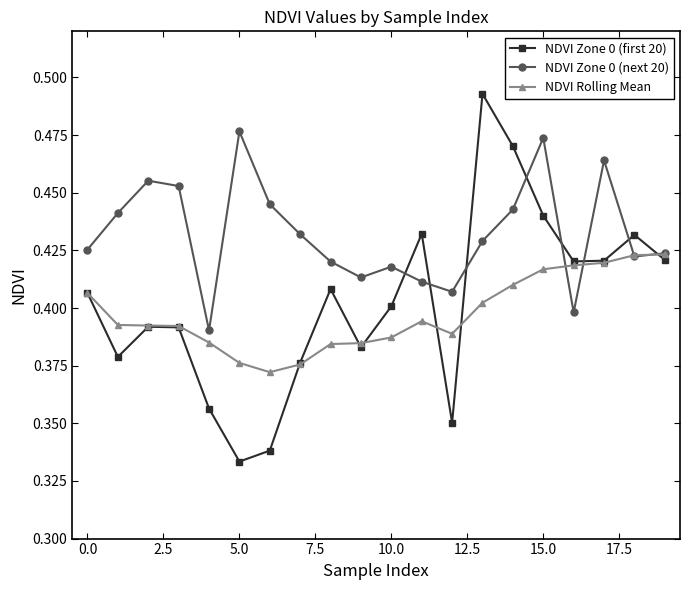

Which series has the widest spread of values?

NDVI Zone 0 (first 20)